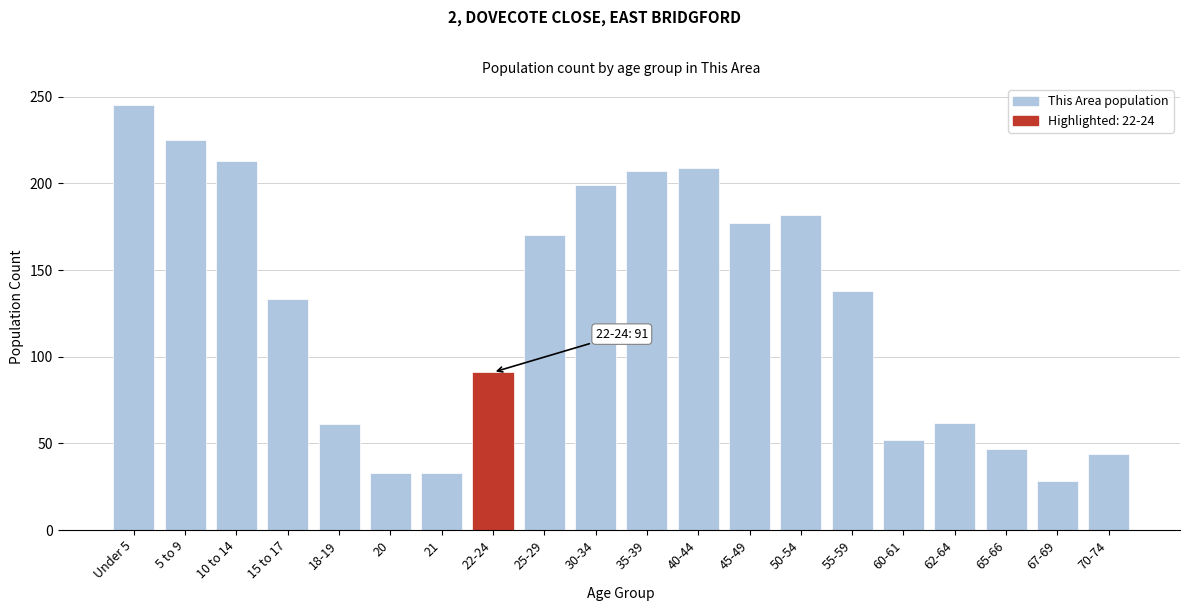

What is the approximate value at 25-29?

170